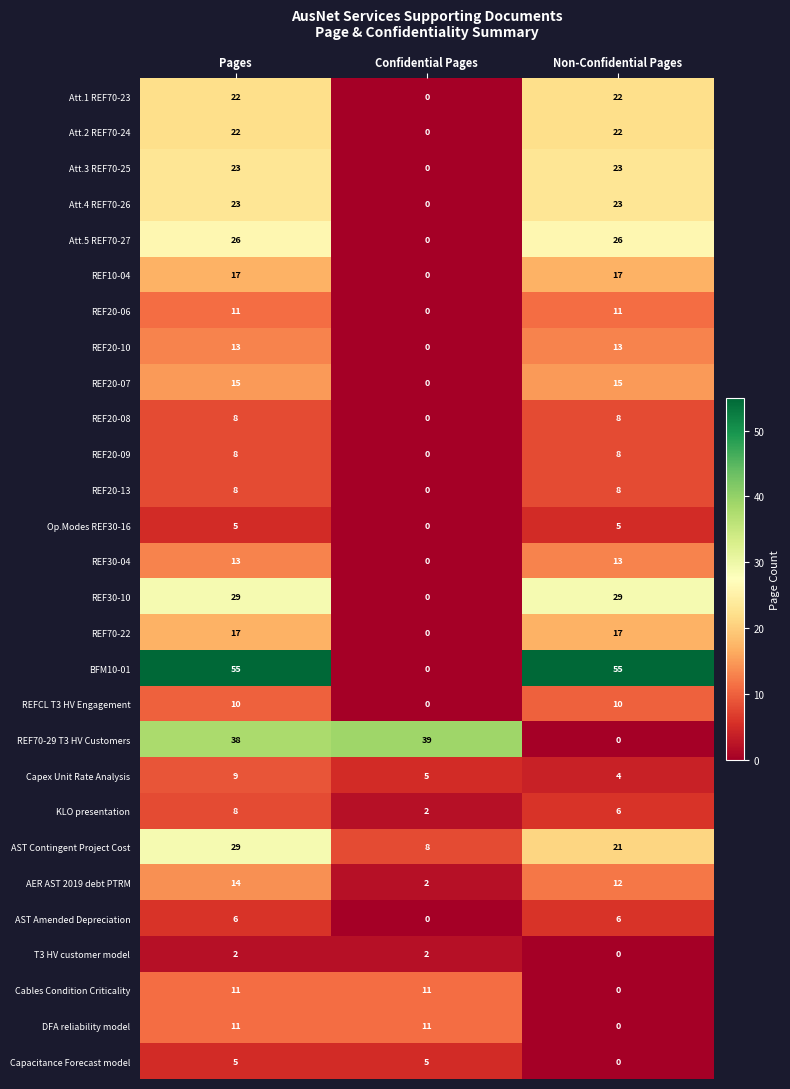

Which series has the largest range (max minus min)?

BFM10-01